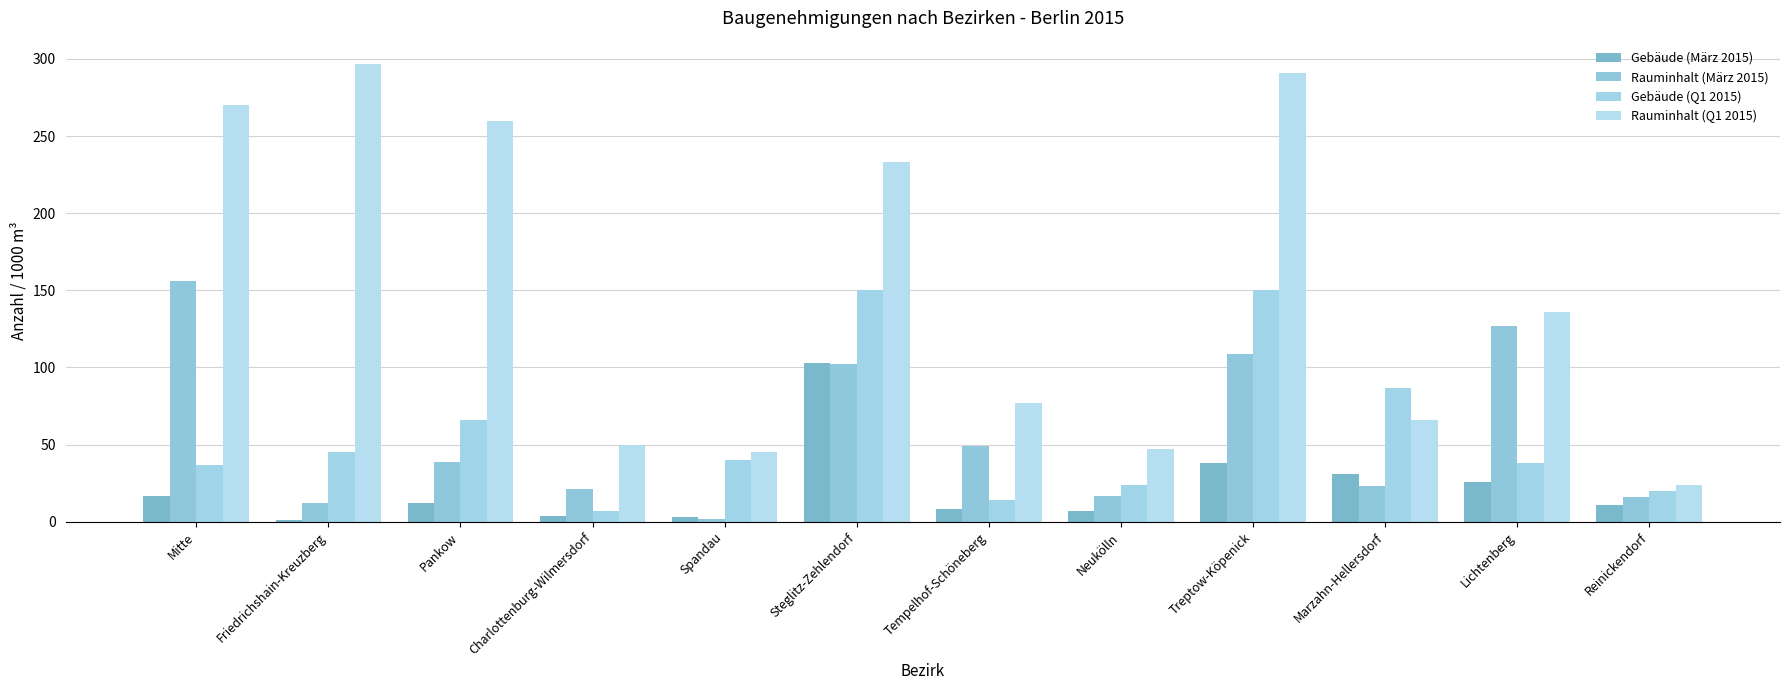

How many series are shown in this chart?

4